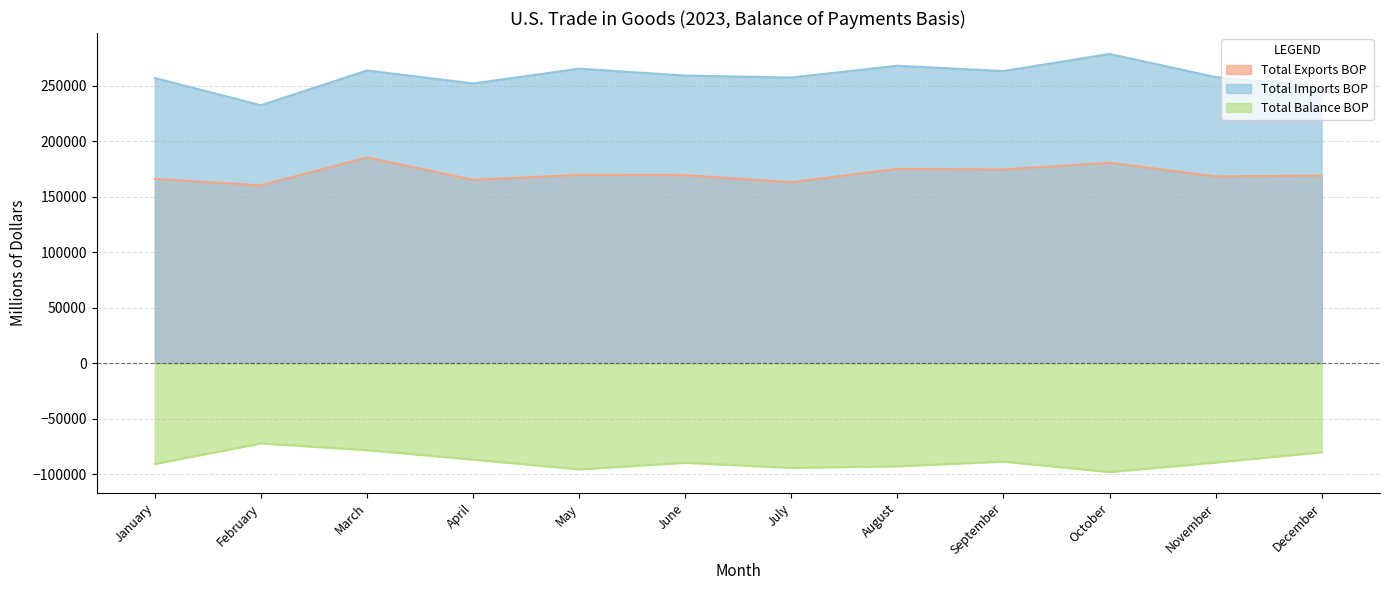

True or false: Total Imports BOP and Total Balance BOP intersect in this chart.

False